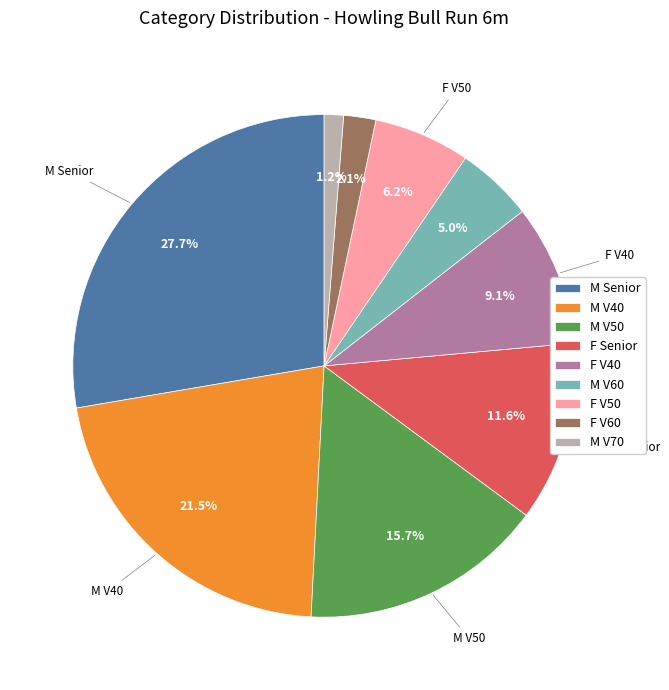

Is F Senior the majority of the pie?

No